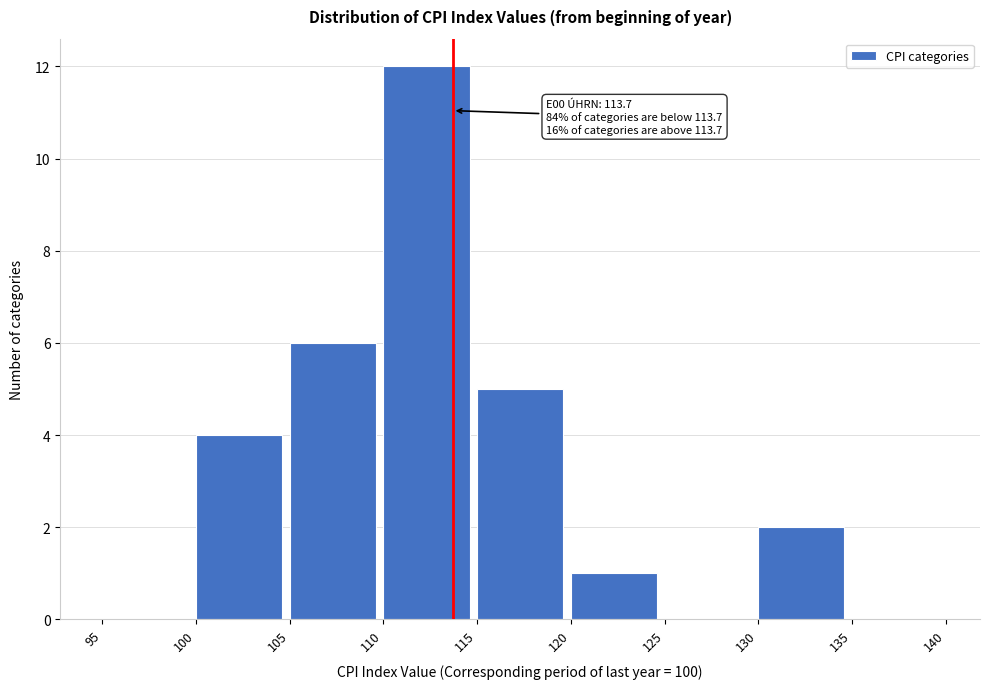

Which range on the x-axis has the tallest bar?

110 to 115